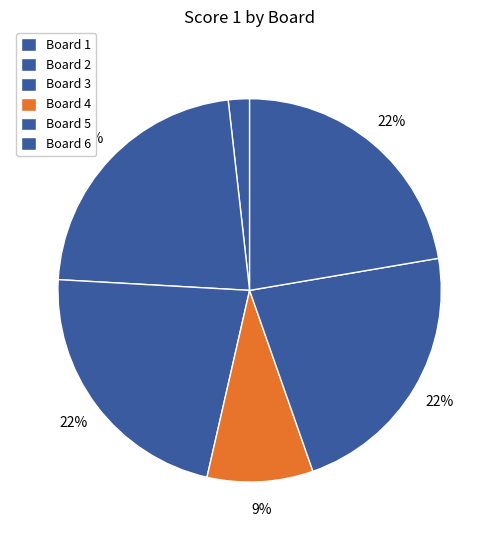

The Board 1 slice represents 2% of the pie. True or false?

True